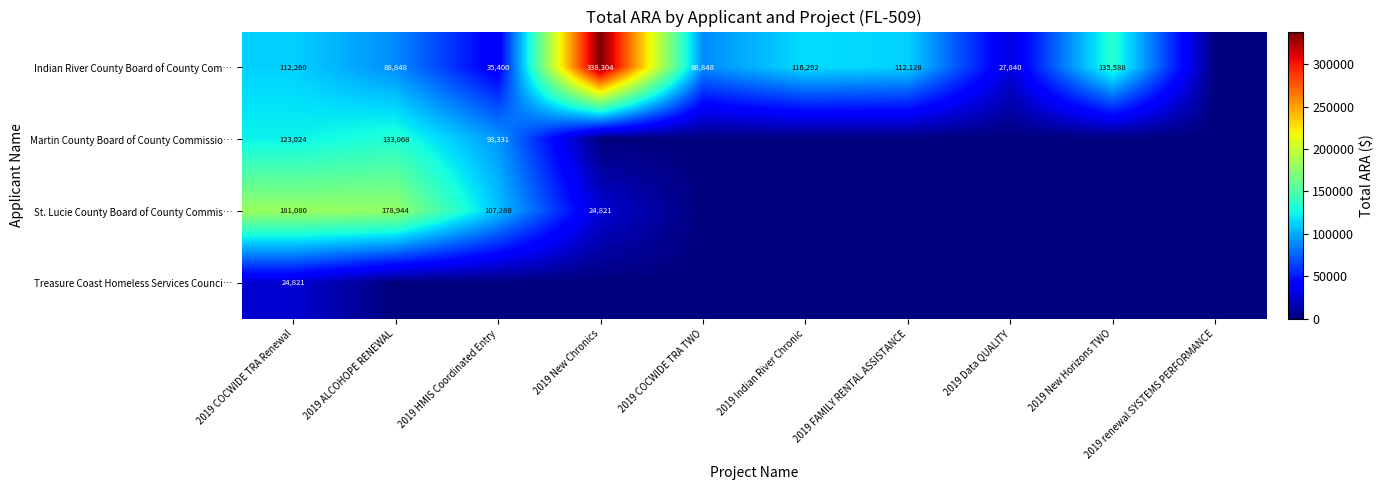

How many categories are shown in the chart?

10